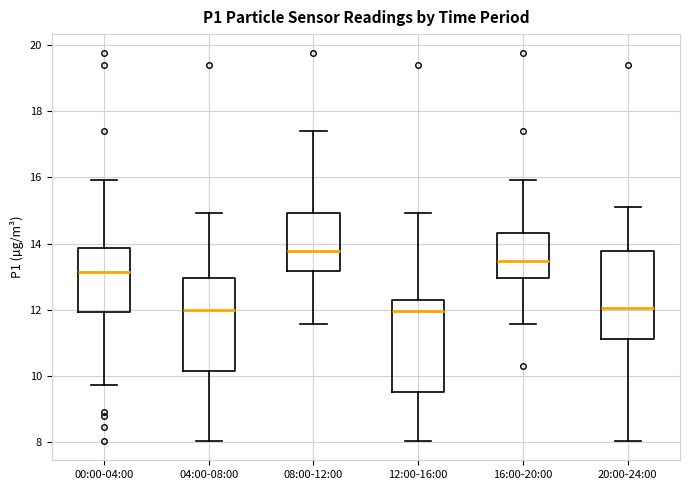

Where does the upper whisker of the box for 12:00-16:00 end on the y-axis? The values are not printed on the chart, so give them approximately, as read against the axis.

15.0